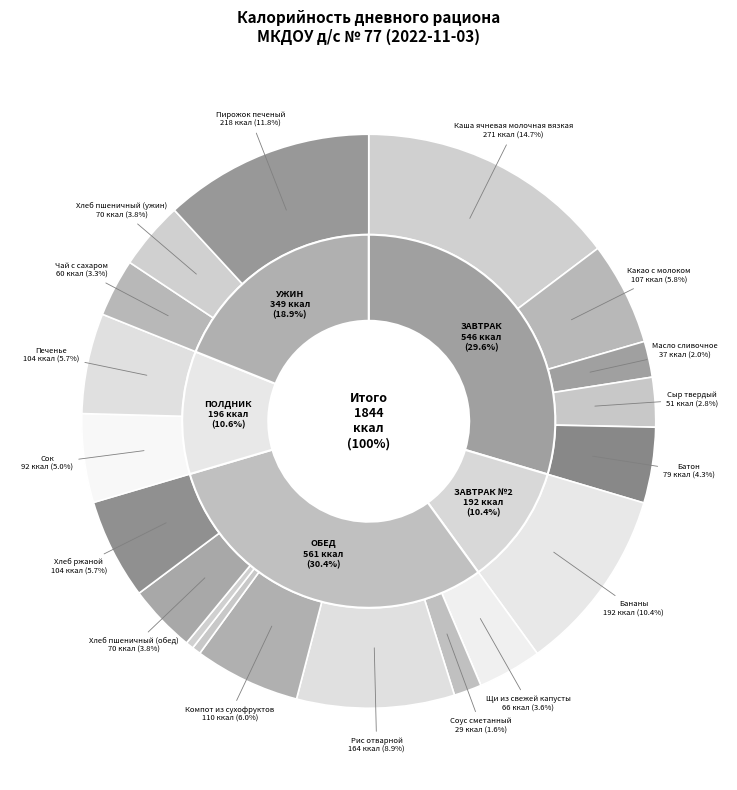

The Огурец соленый slice represents 0% of the pie. True or false?

True